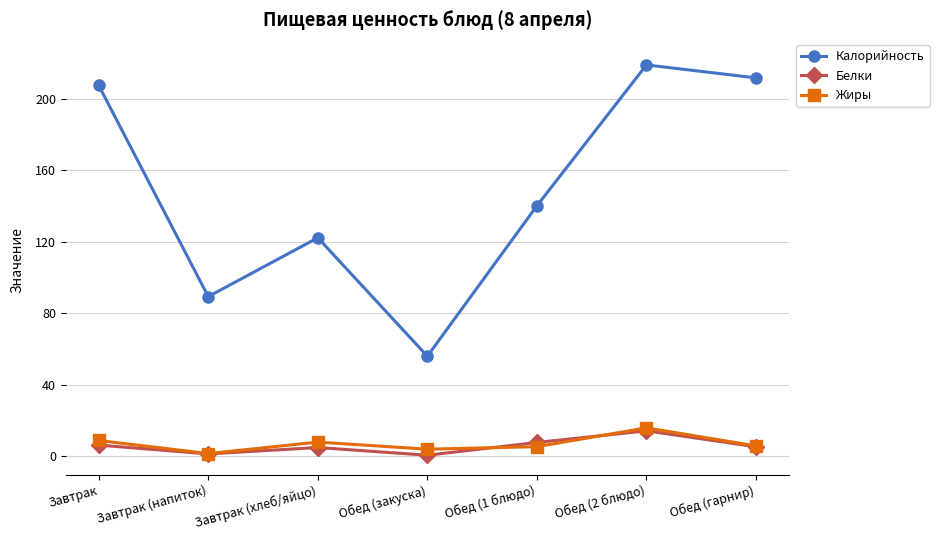

What is the maximum value shown in the chart?

218.8